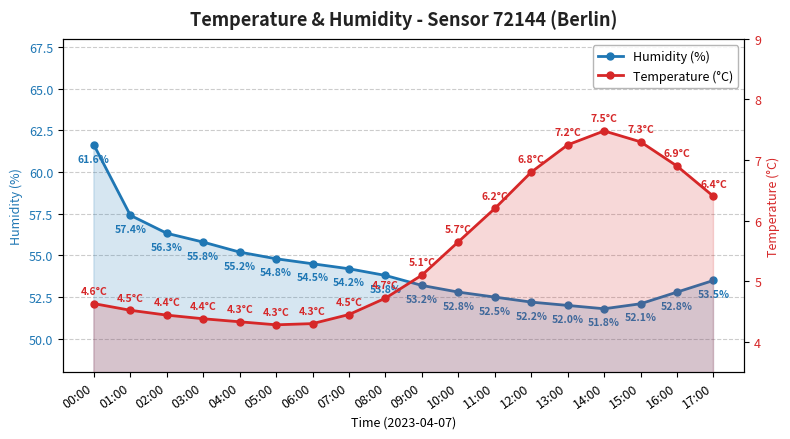

What is the lowest value of the Temperature (°C) series?

4.3